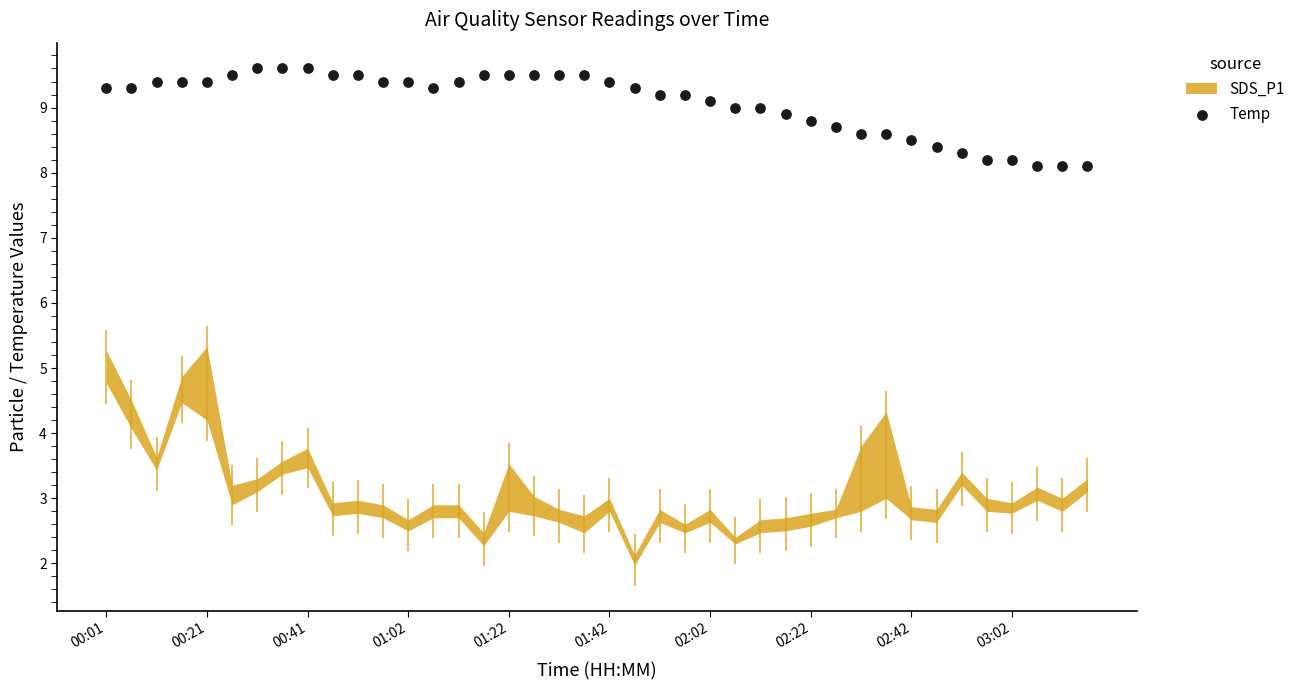

What is the range of Y values (max minus min)?

1.5